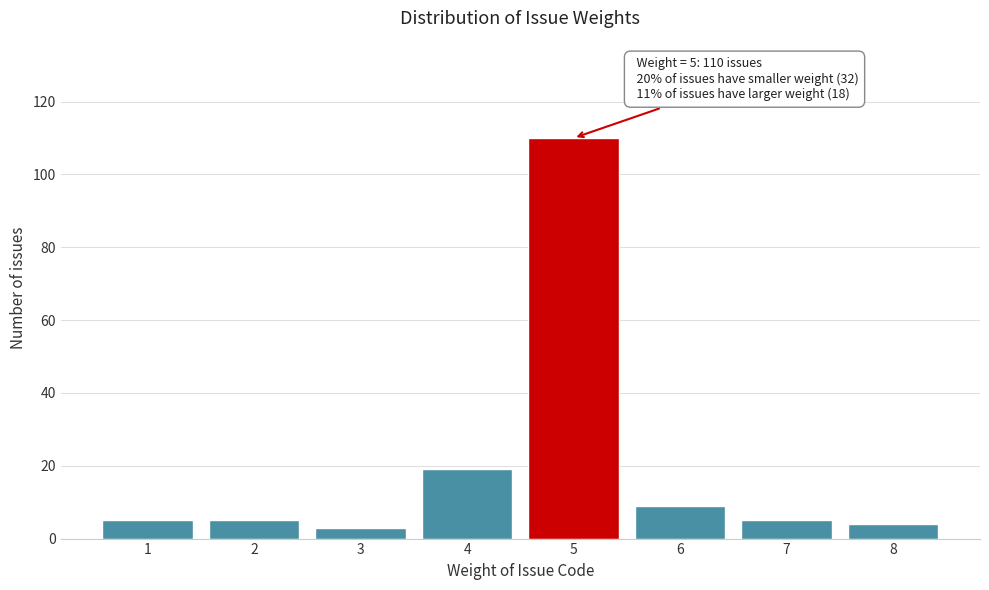

Reading left to right, transcribe all the data shown in this chart.

1=5	2=5	3=3	4=19	5=110	6=9	7=5	8=4